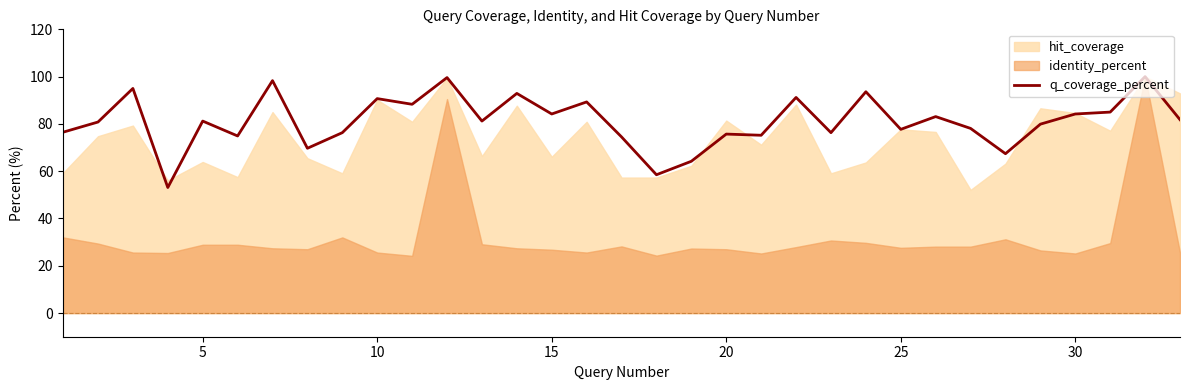

What is the minimum value for q_coverage_percent?

53.1